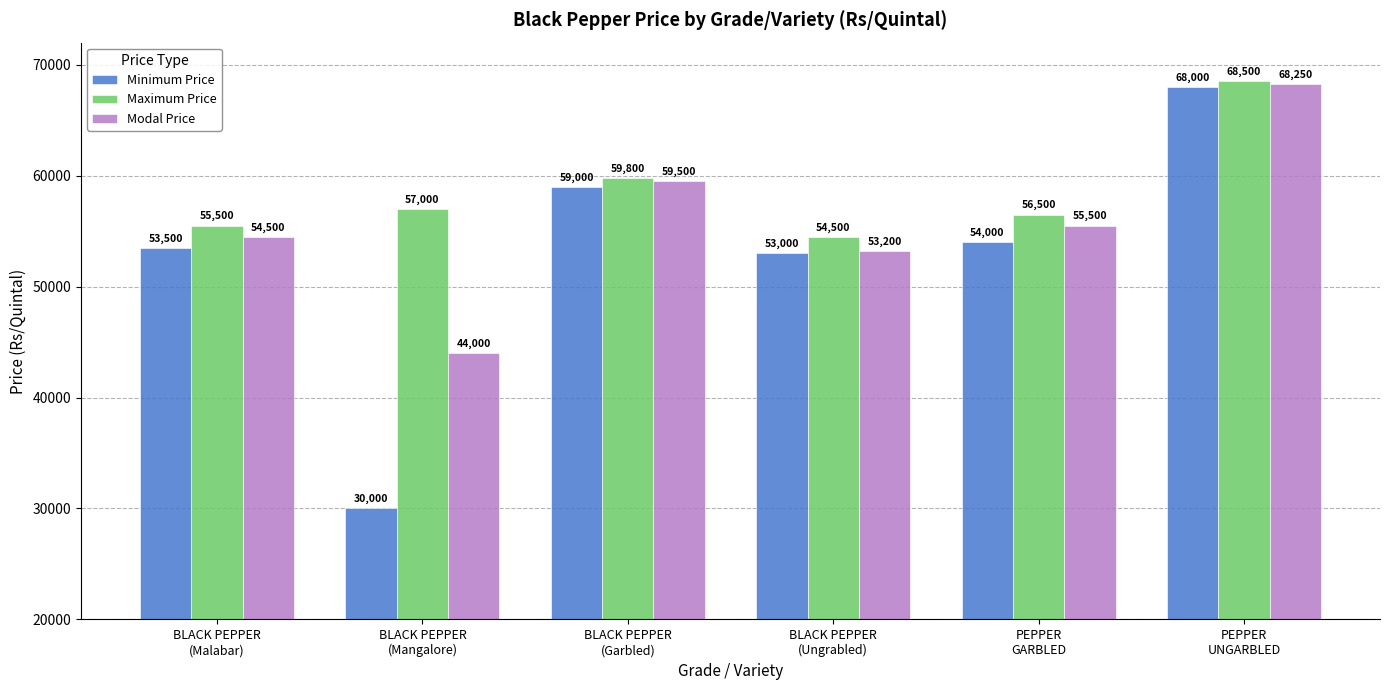

Which series has the widest spread of values?

Minimum Price